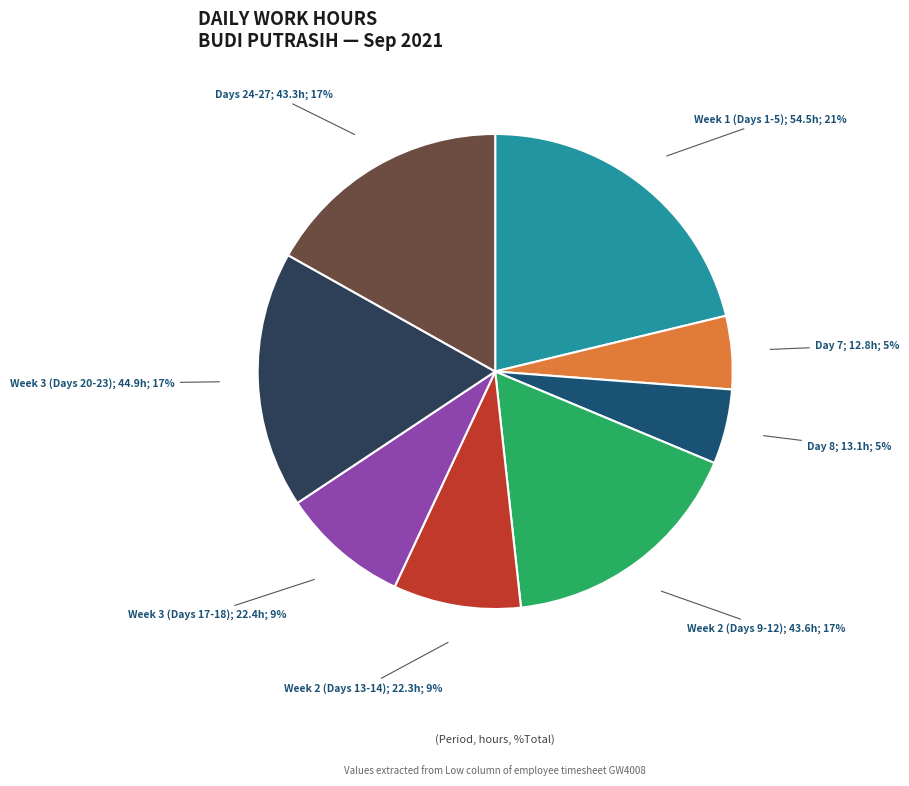

To the nearest percent, what is the average slice percentage?

12%